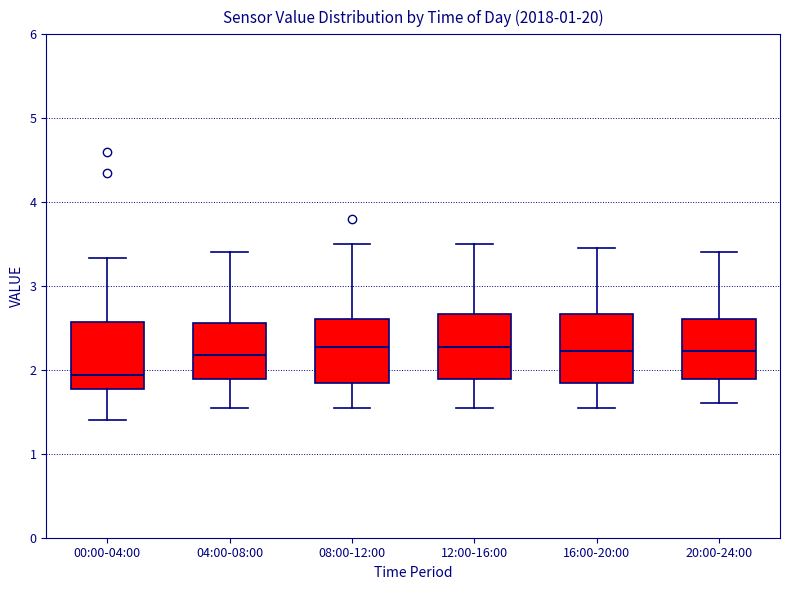

Reading left to right, transcribe this box plot: for each box, give where its median line is, the range the box spans, and where its two whiskers end, as read against the y-axis. The values are not printed on the chart, so give them approximately, as read against the axis.

00:00-04:00: median 1.9, box 1.8 to 2.6, whiskers 1.4 to 3.3
04:00-08:00: median 2.2, box 1.9 to 2.6, whiskers 1.6 to 3.4
08:00-12:00: median 2.3, box 1.9 to 2.6, whiskers 1.6 to 3.5
12:00-16:00: median 2.3, box 1.9 to 2.7, whiskers 1.6 to 3.5
16:00-20:00: median 2.2, box 1.9 to 2.7, whiskers 1.6 to 3.5
20:00-24:00: median 2.2, box 1.9 to 2.6, whiskers 1.6 to 3.4